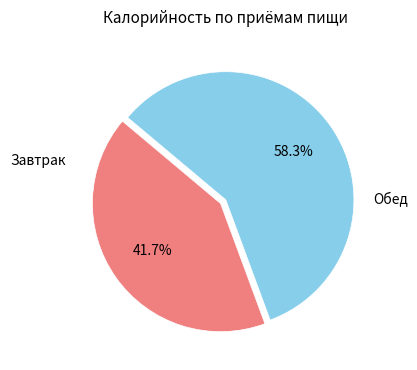

Is there a majority slice in this chart?

Yes